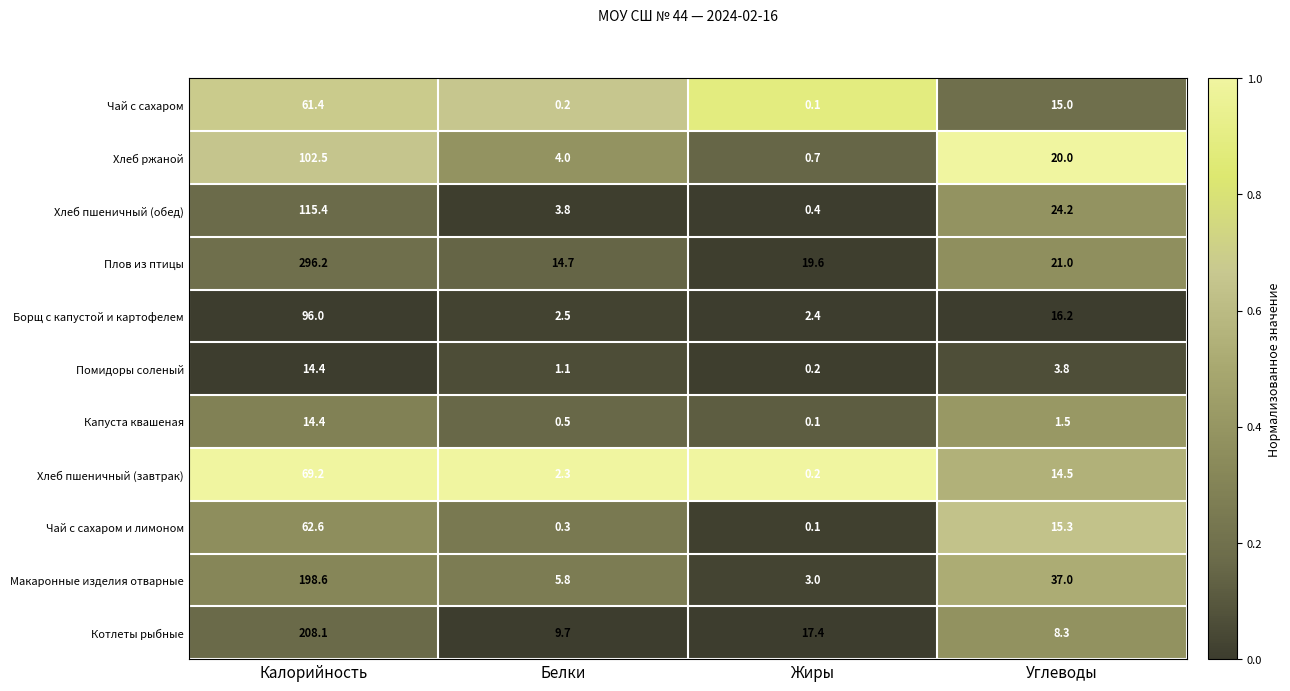

What is the sum of all Чай с сахаром и лимоном values?

78.3